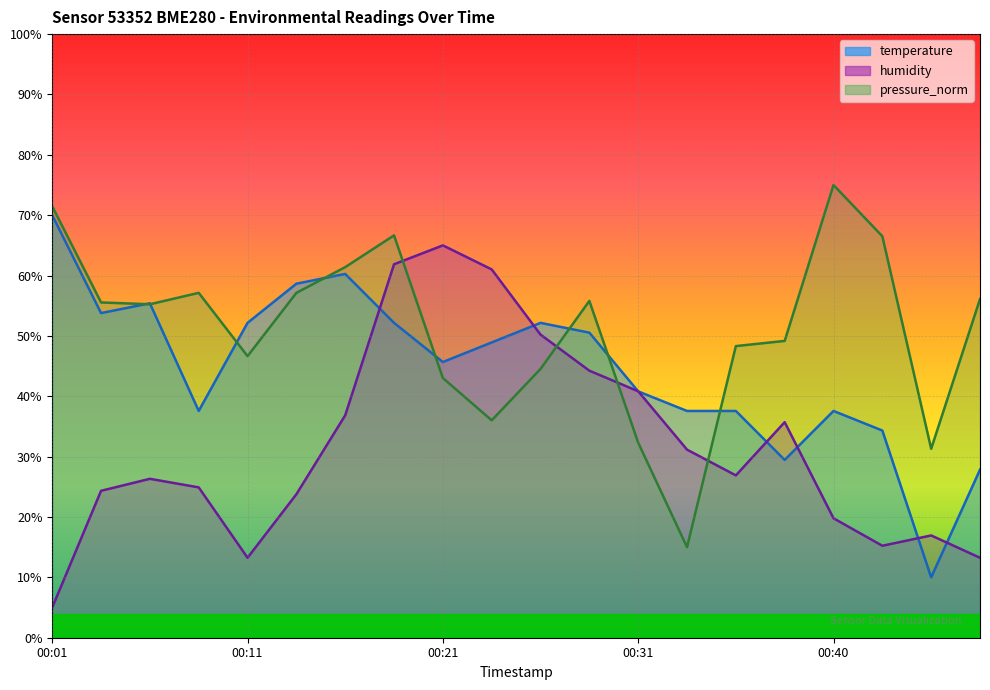

What is the sum of the pressure_norm values at 00:14 and 00:43?

123.6